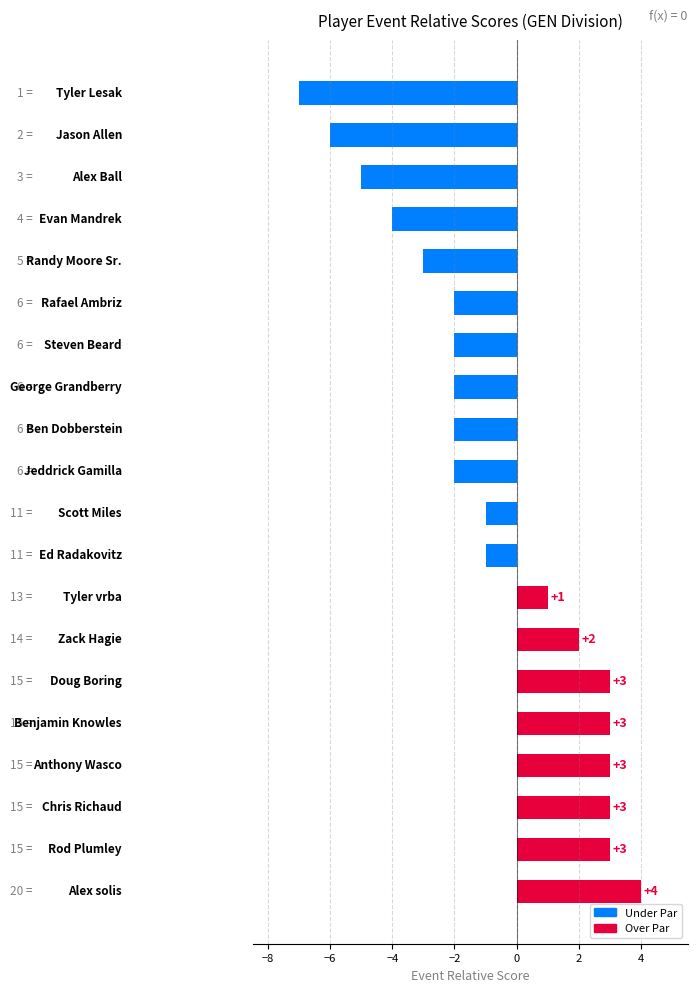

What is the difference between the maximum and second lowest values?

10